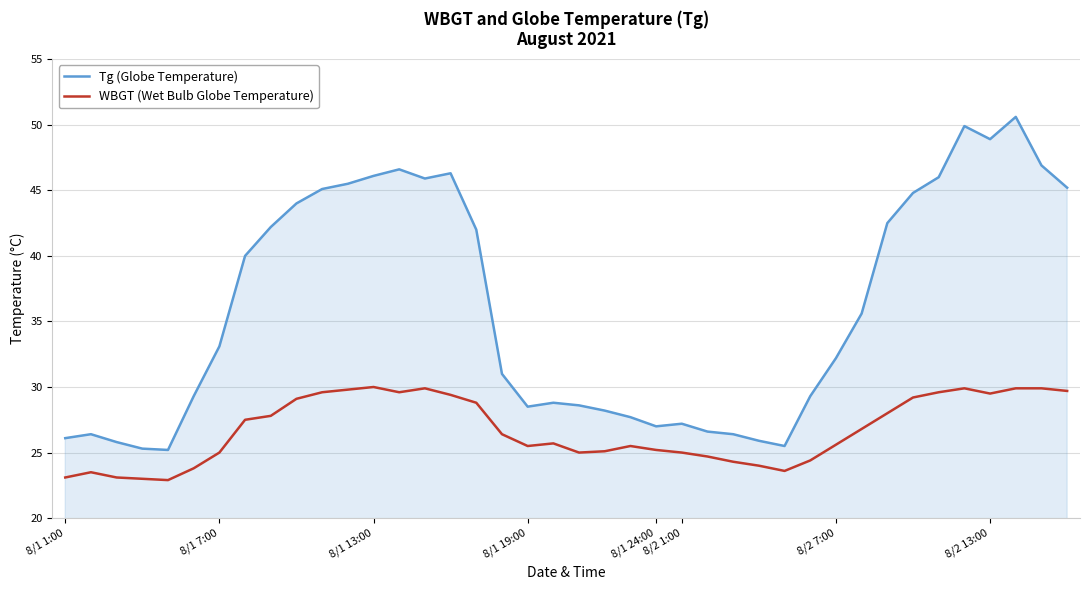

Does the chart display data point markers on the line(s)?

No